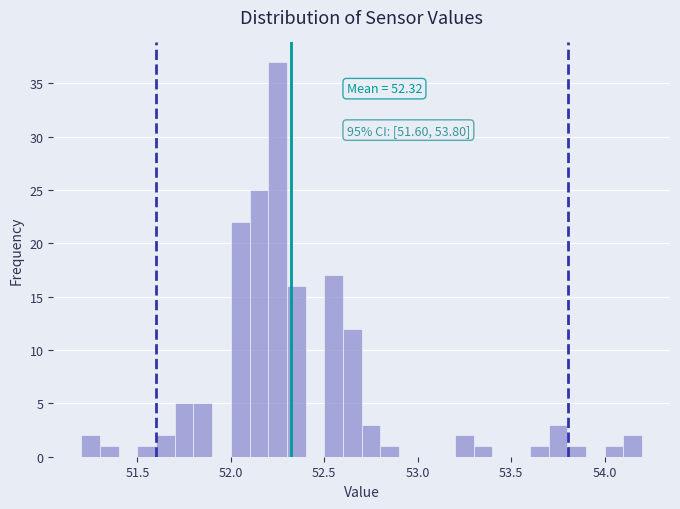

Around what value on the x-axis is the tallest bar? Give the approximate position of its centre, as read against the axis.

52.25